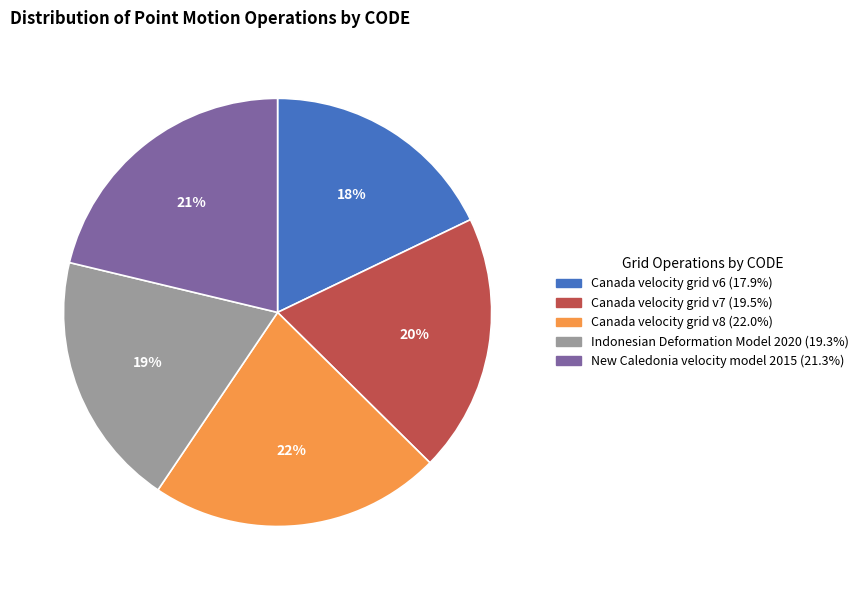

True or false: New Caledonia velocity model 2015 accounts for 34% of the total.

False